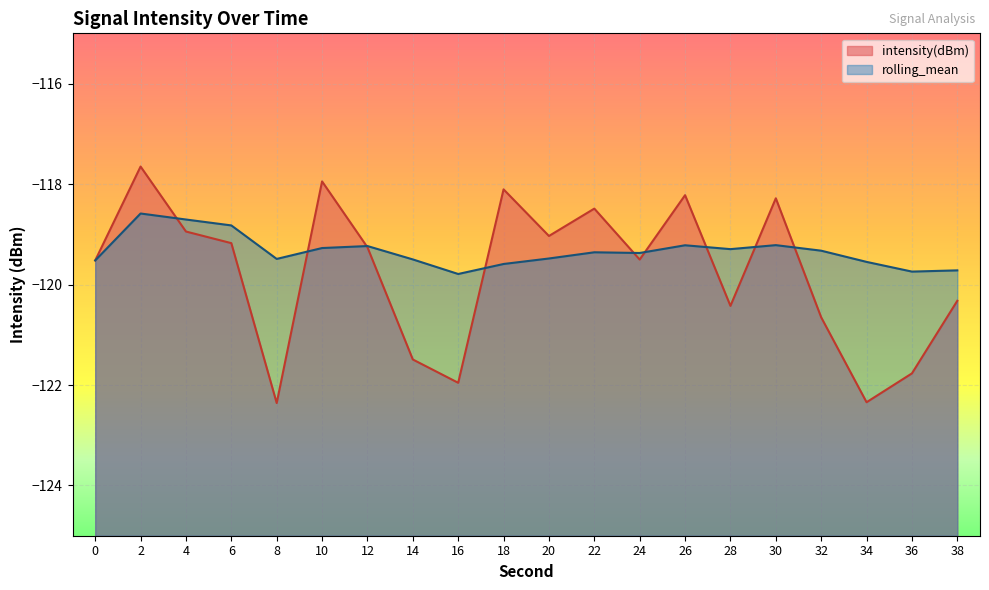

Rank the series at 6 from lowest to highest value.

intensity(dBm), rolling_mean